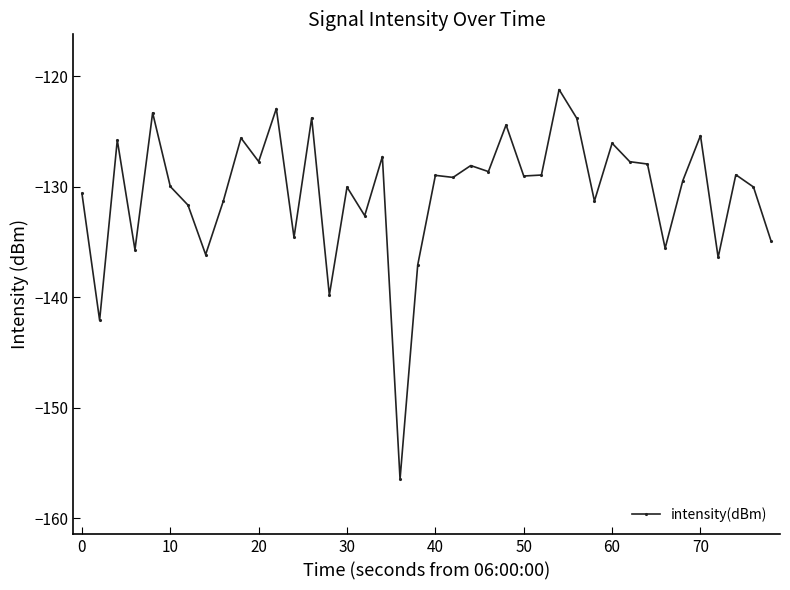

What is the value of the 29th point from the left?

-123.8